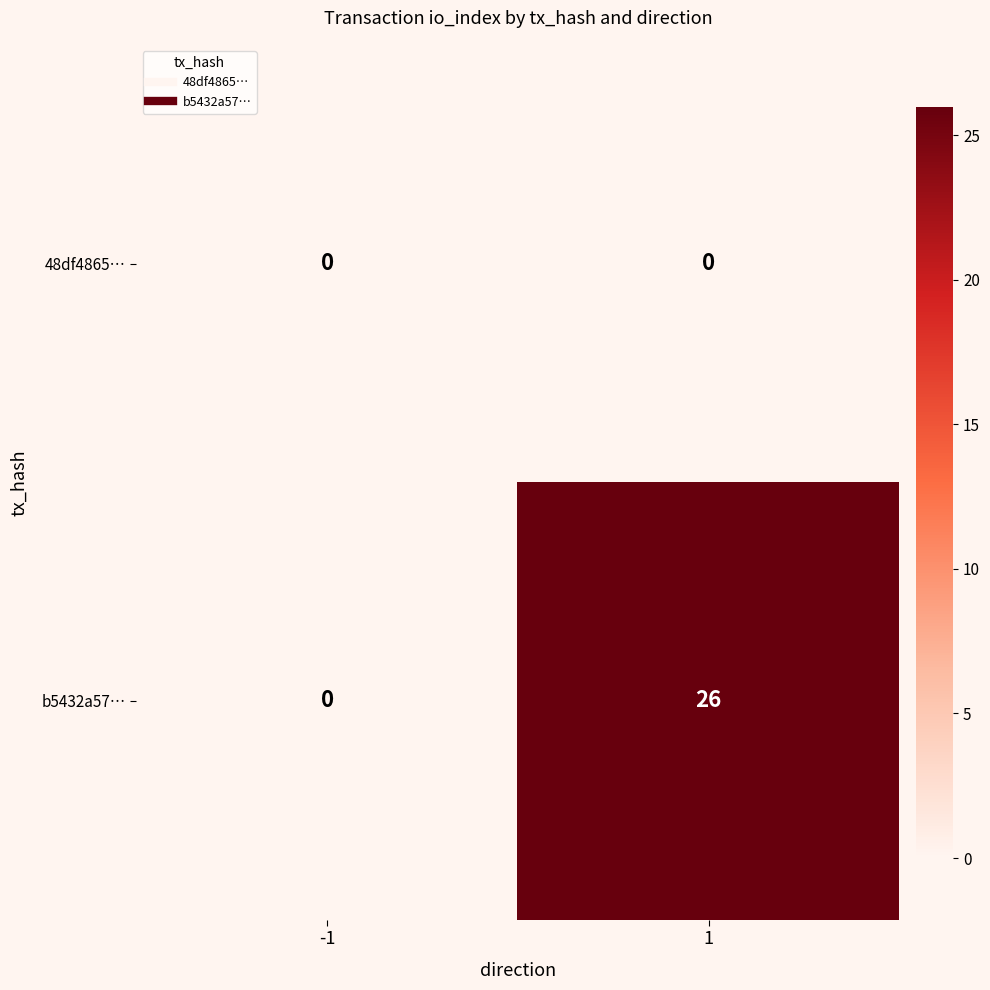

The value of b5432a57… at -1 is 15. True or false?

False